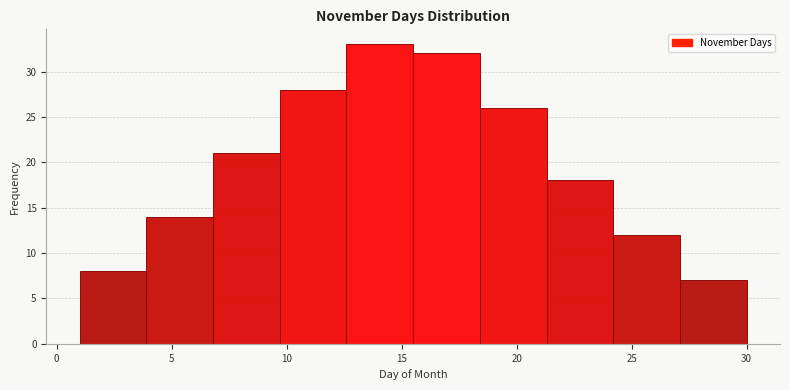

Reading left to right, list every bar in this chart as the range it spans on the x-axis followed by its height. Neither the bar edges nor the heights are printed on the chart, so give them approximately, as read against the axes.

1.0 to 3.9: 8
3.9 to 6.8: 14
6.8 to 9.7: 21
9.7 to 12.6: 28
12.6 to 15.5: 33
15.5 to 18.4: 32
18.4 to 21.3: 26
21.3 to 24.2: 18
24.2 to 27.1: 12
27.1 to 30.0: 7